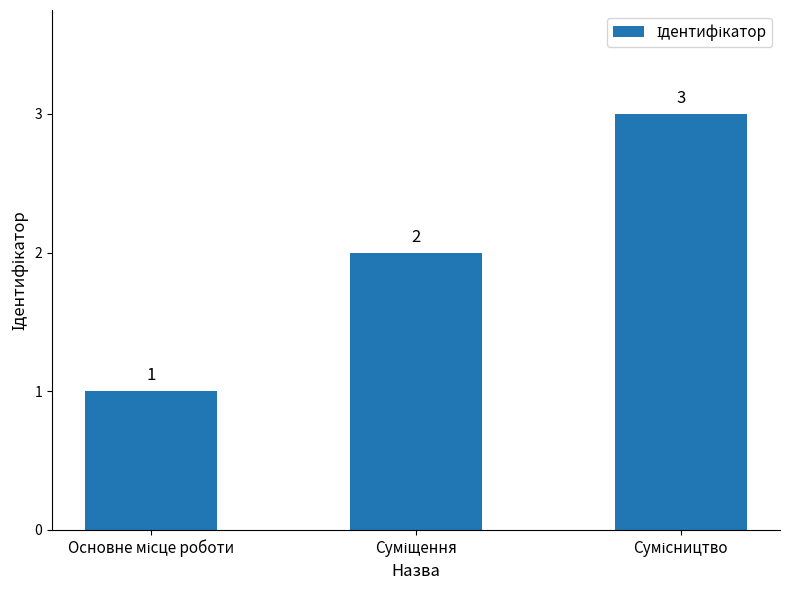

Count the number of categories in the chart.

3